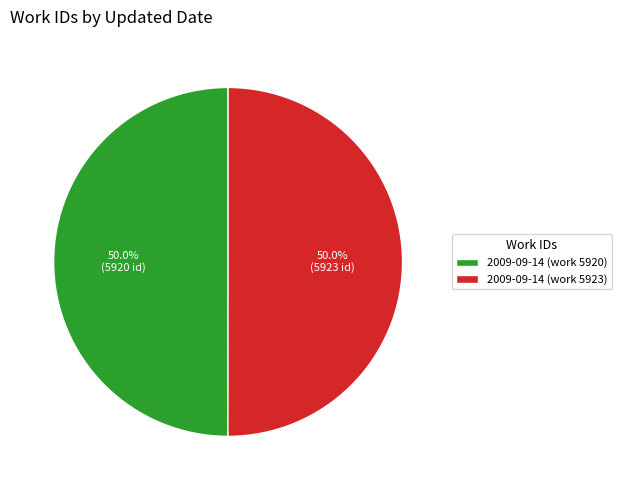

Approximately how many times larger is the value at 2009-09-14 (work 5923) compared to 2009-09-14 (work 5920)?

1.0